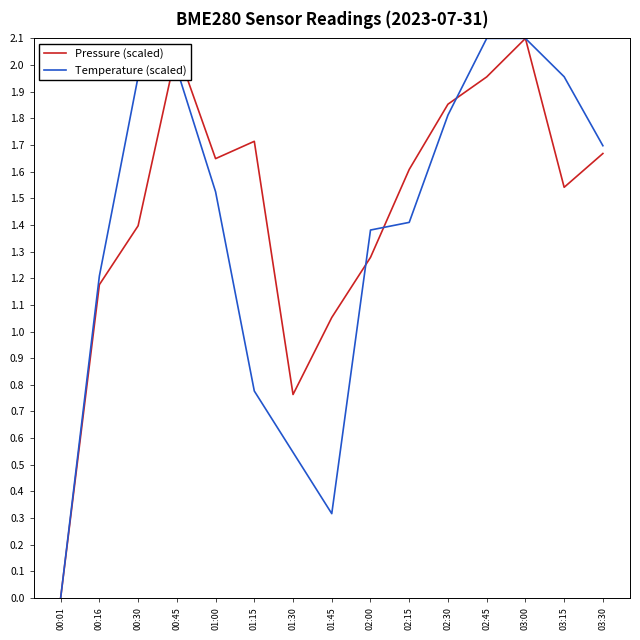

Which series changed the most between 01:15 and 03:15?

Temperature (scaled)